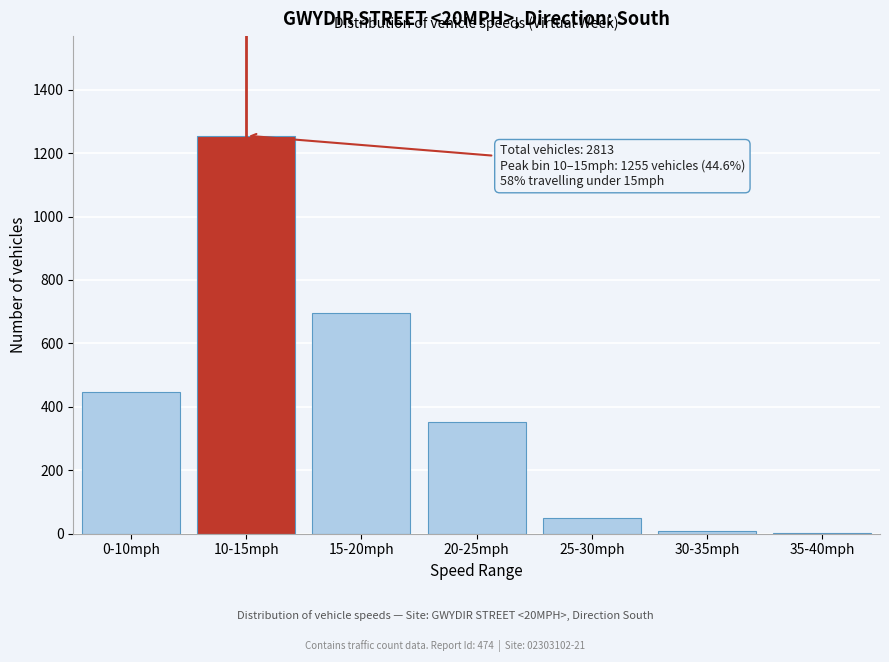

Reading left to right, transcribe all the data shown in this chart.

0-10mph=446	10-15mph=1255	15-20mph=697	20-25mph=353	25-30mph=51	30-35mph=9	35-40mph=2